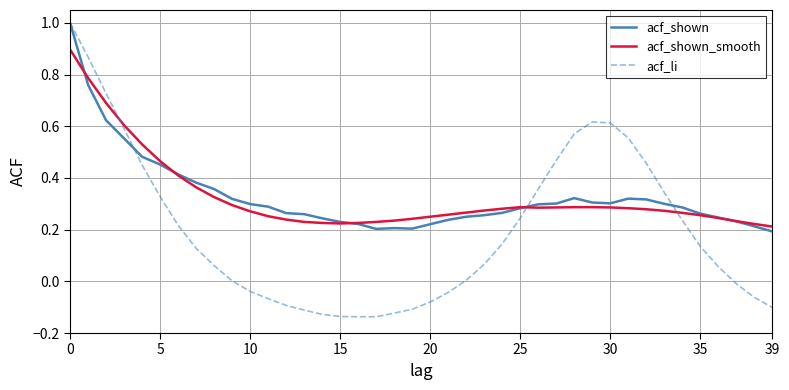

Which series has the widest spread of values?

acf_li